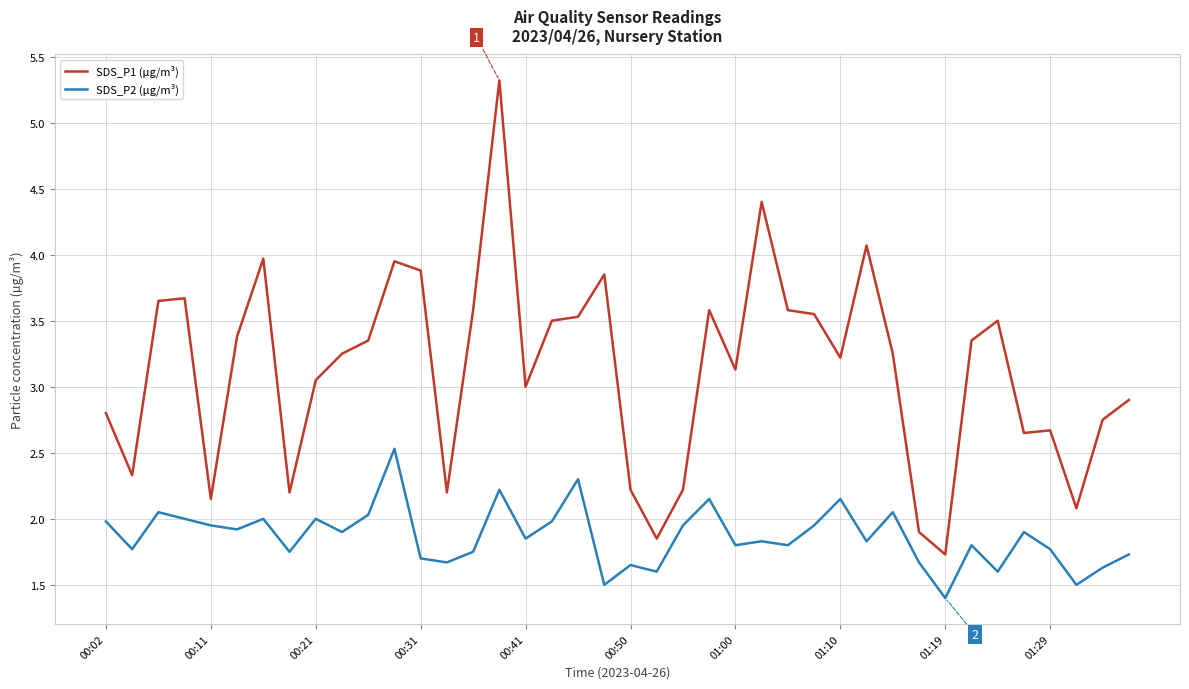

List the series in order of their peak value, lowest first.

SDS_P2 (µg/m³), SDS_P1 (µg/m³)